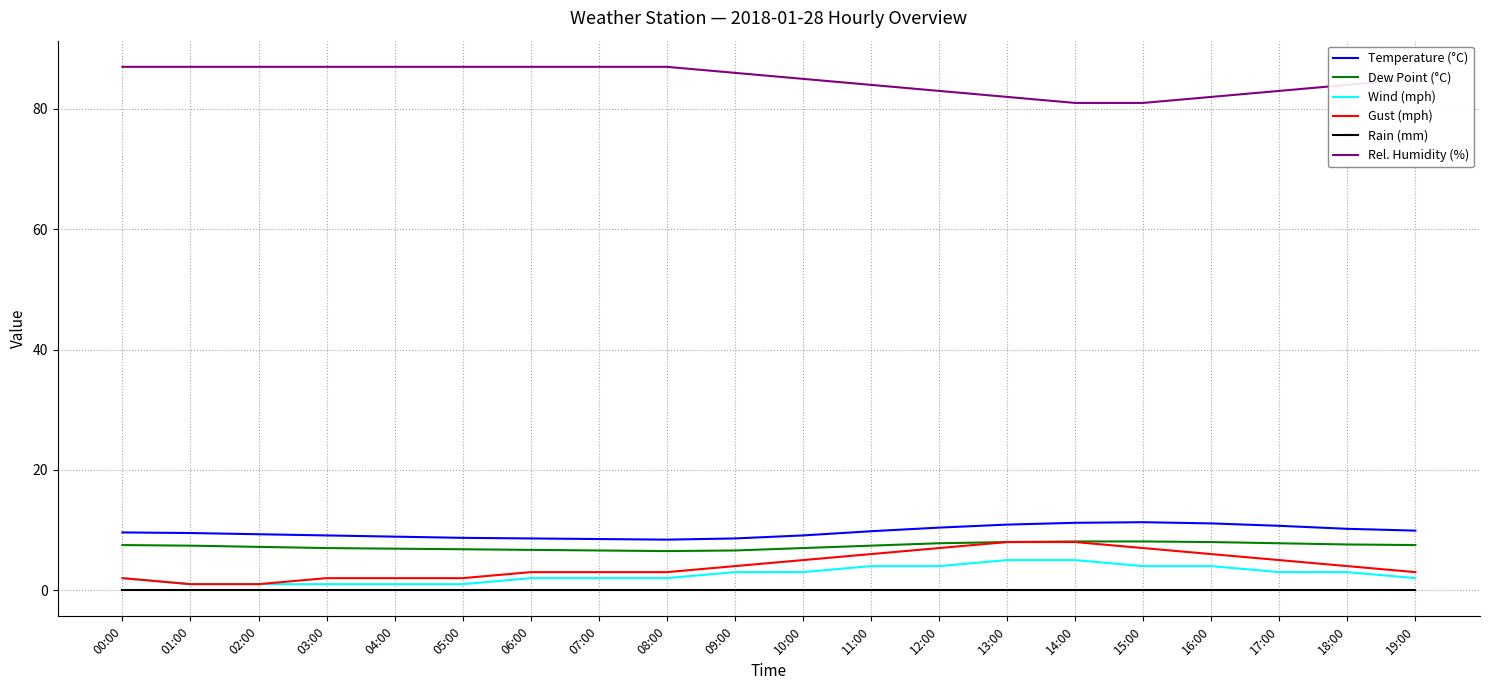

What is the maximum value for Wind (mph)?

5.0